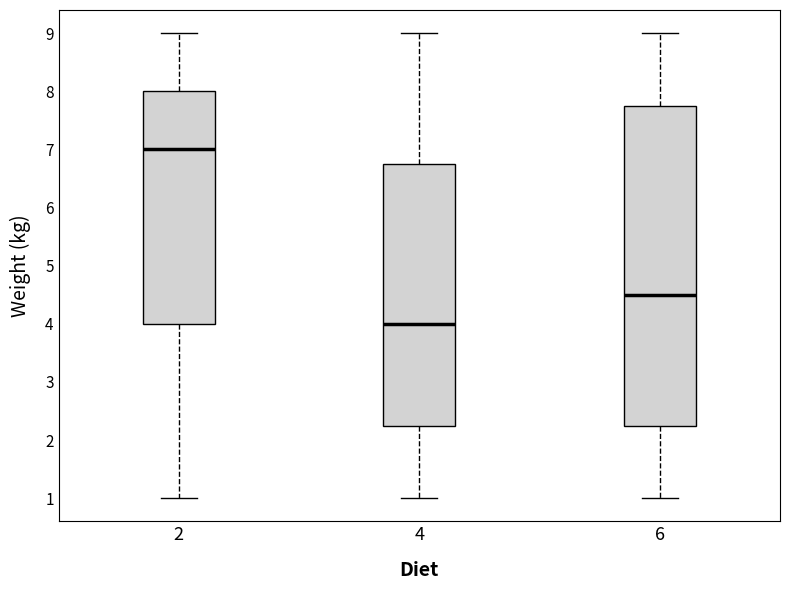

Comparing the boxes themselves (not the whiskers), which one is the tallest?

6